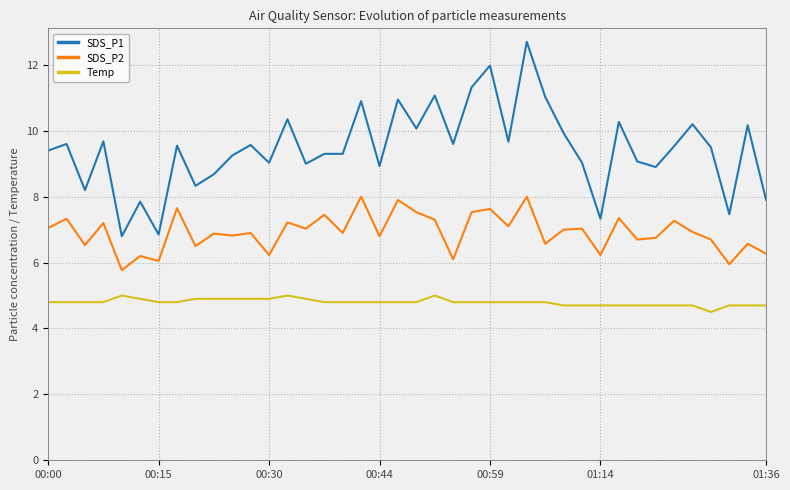

What is the maximum value for SDS_P1?

12.7